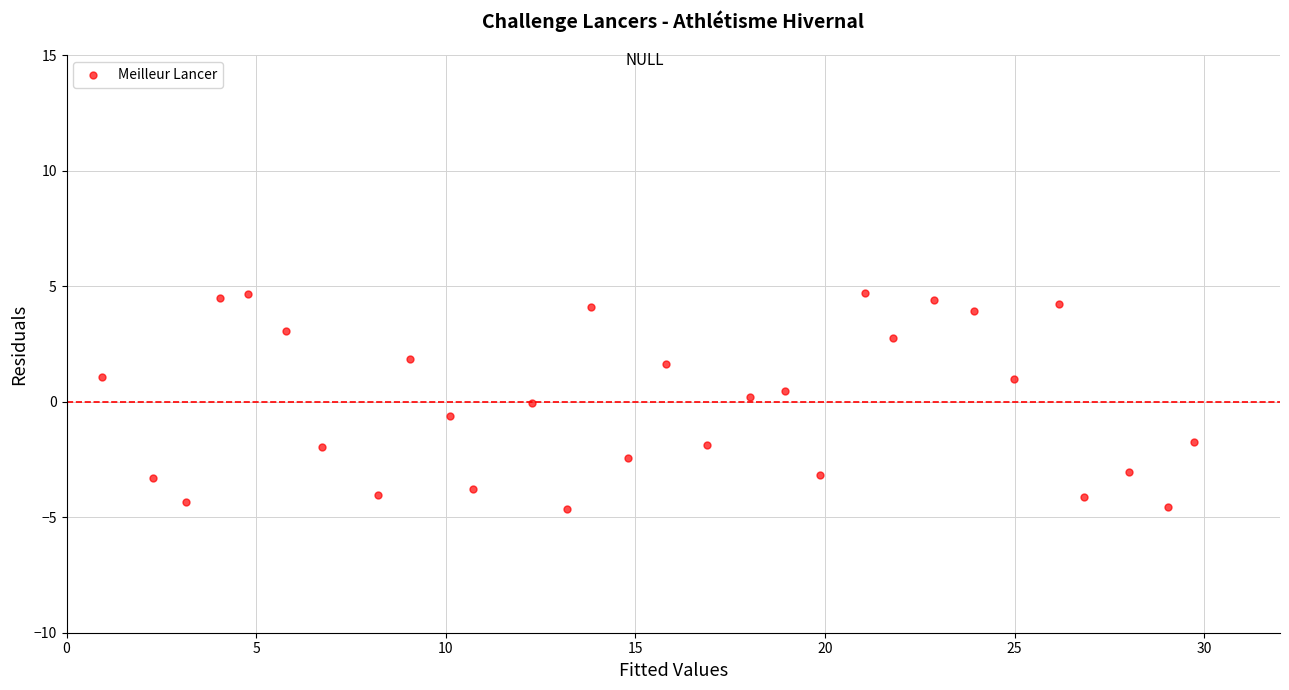

What is the range of Y values (max minus min)?

9.4